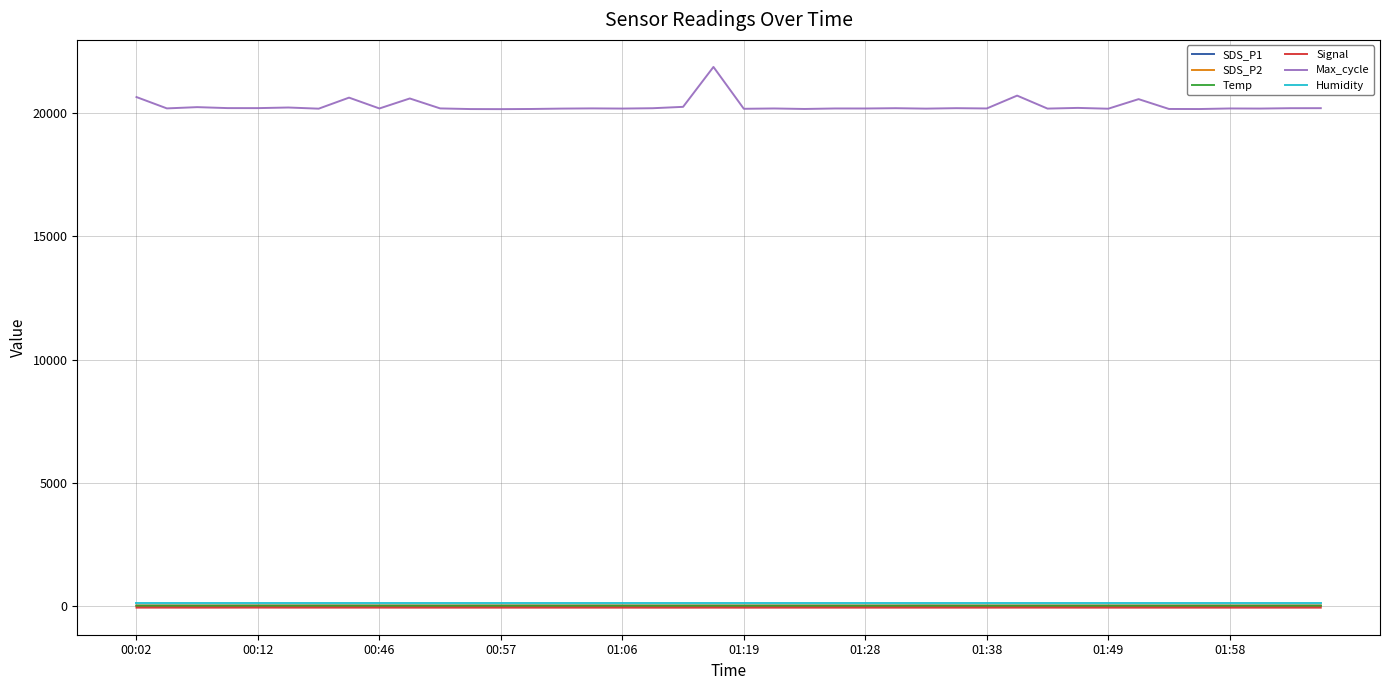

Which series has the largest range (max minus min)?

Max_cycle